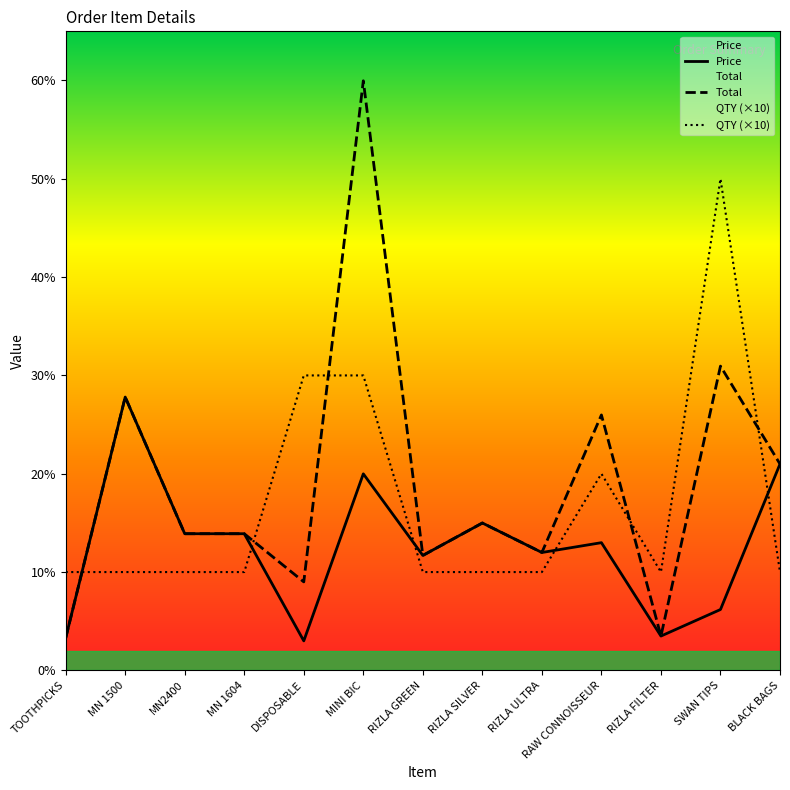

How many values in the Price series exceed 12?

7